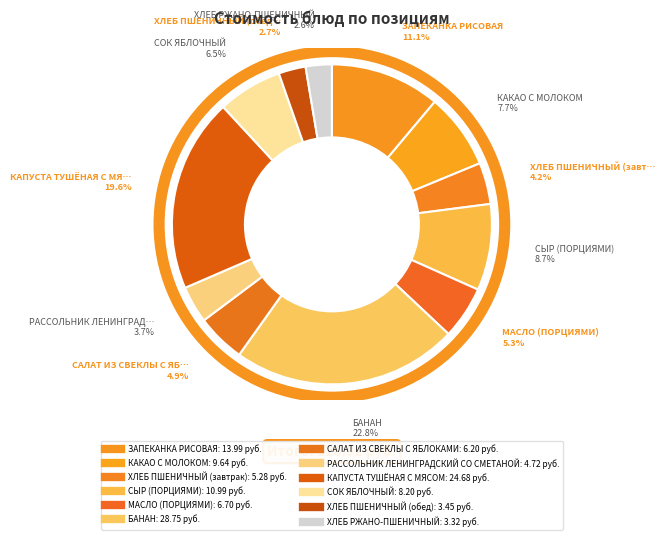

Which slice is the smallest?

ХЛЕБ РЖАНО-ПШЕНИЧНЫЙ